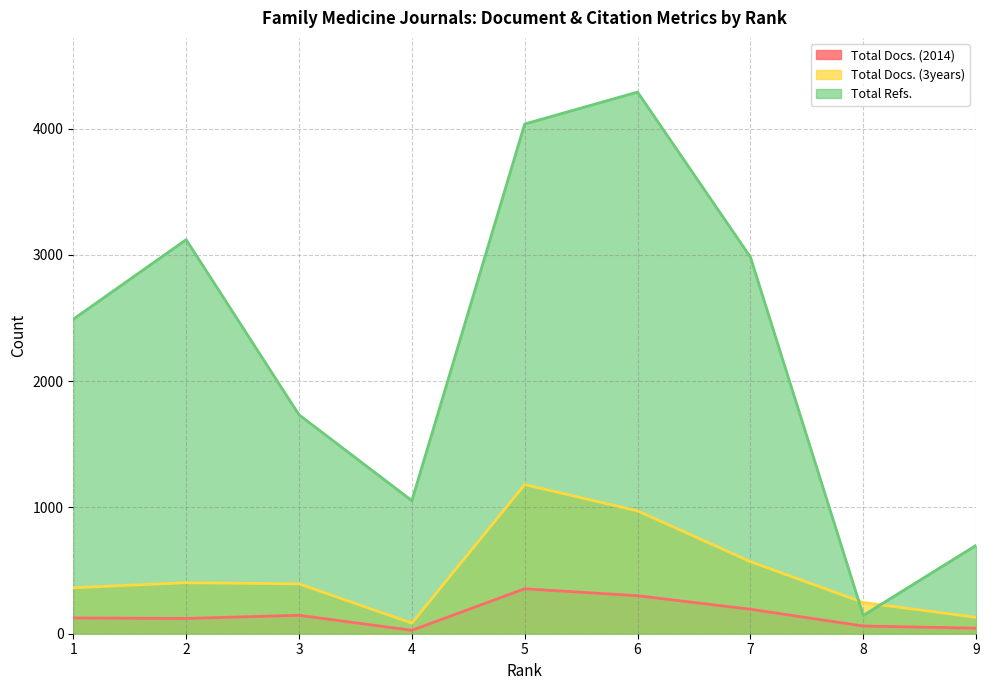

Reading left to right, transcribe all the data shown in this chart.

Total Docs. (2014): 125	121	146	27	356	301	194	61	44
Total Docs. (3years): 364	404	395	84	1181	973	571	247	130
Total Refs.: 2491	3121	1734	1054	4037	4290	2983	145	700